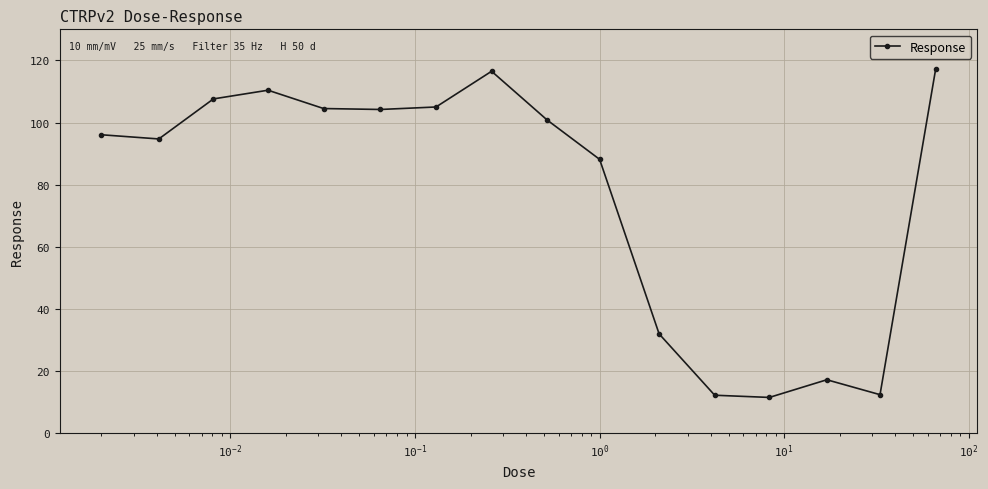

What is the value of the 7th point from the left?

105.0